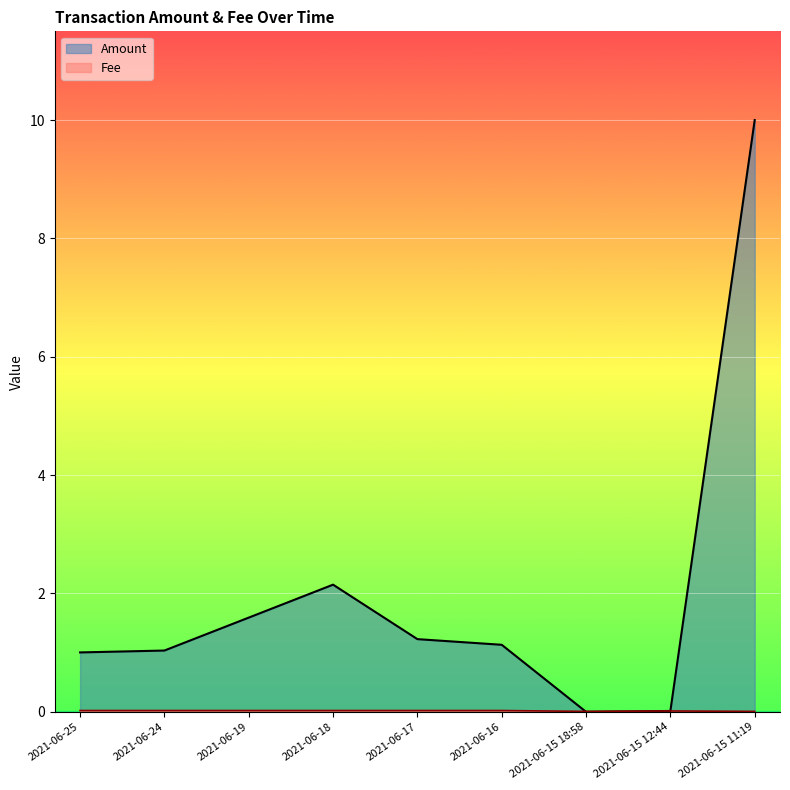

How many lines are shown in the chart?

2